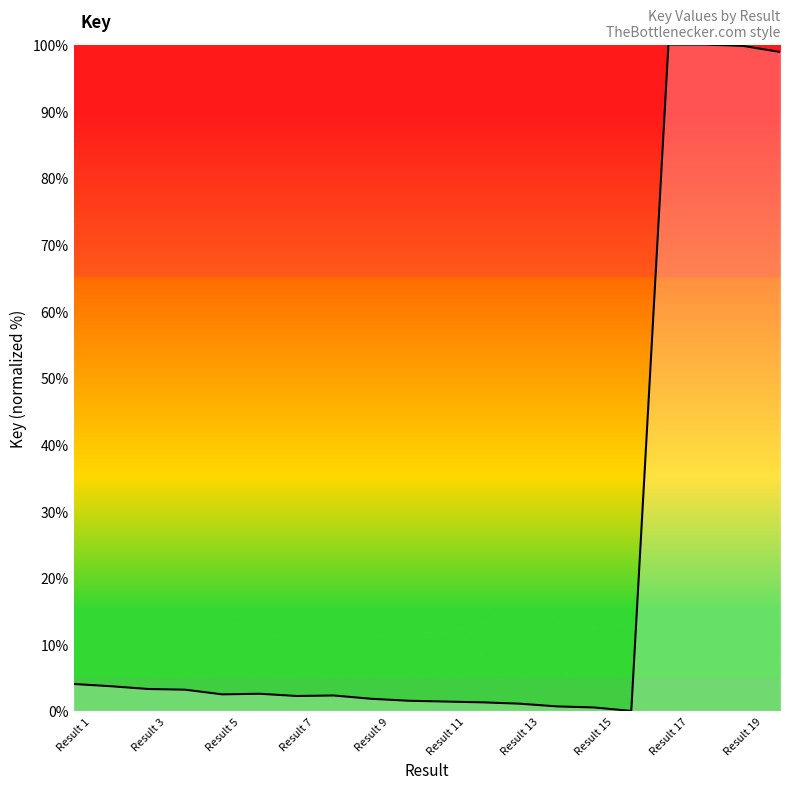

What is the maximum value shown in the chart?

100.0